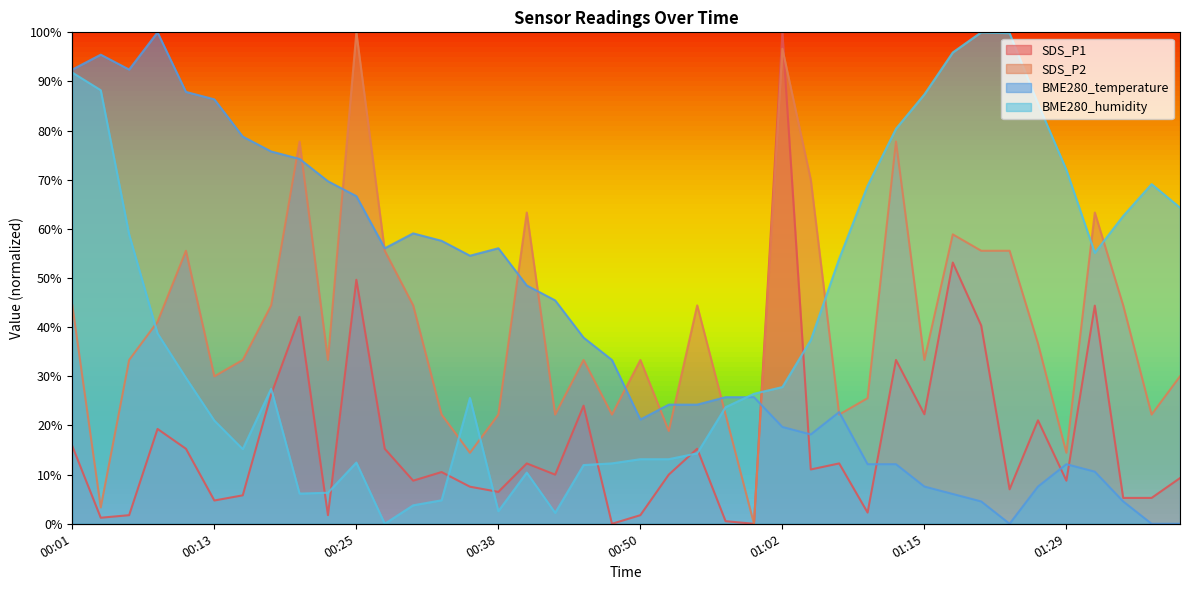

Between 00:18 and 00:21, which series saw the biggest shift?

SDS_P2